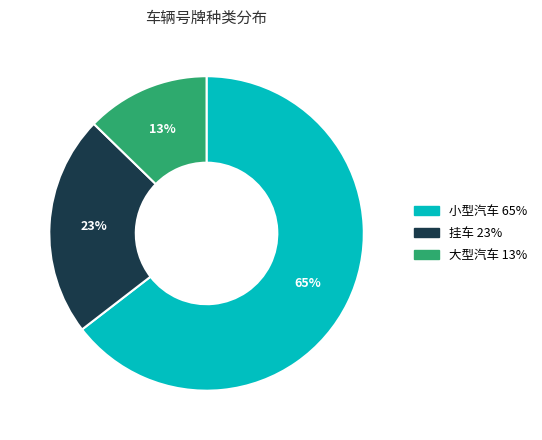

The 挂车 slice represents 33% of the pie. True or false?

False